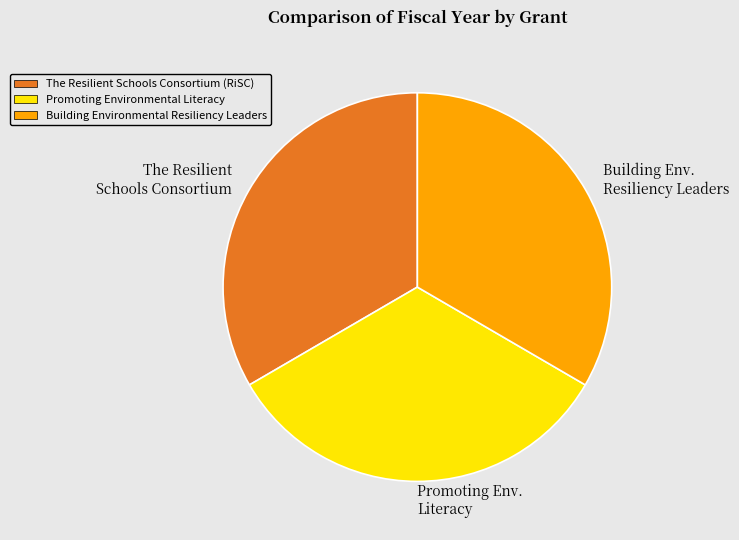

Is it true that Promoting Env. Literacy is 28% of the pie?

False